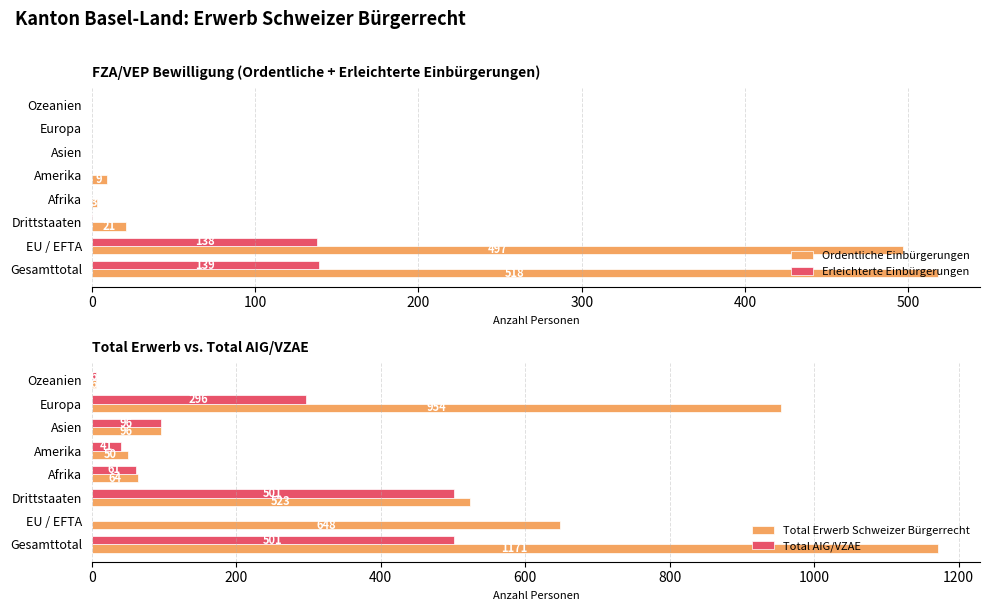

The value of Erleichterte Einbürgerungen at Europa is 0. True or false?

True